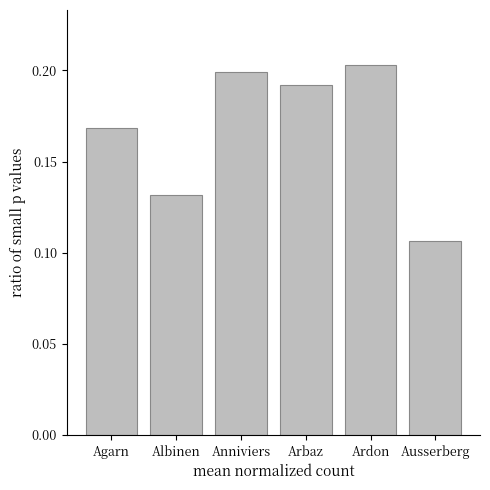

What position from the right is Albinen?

5